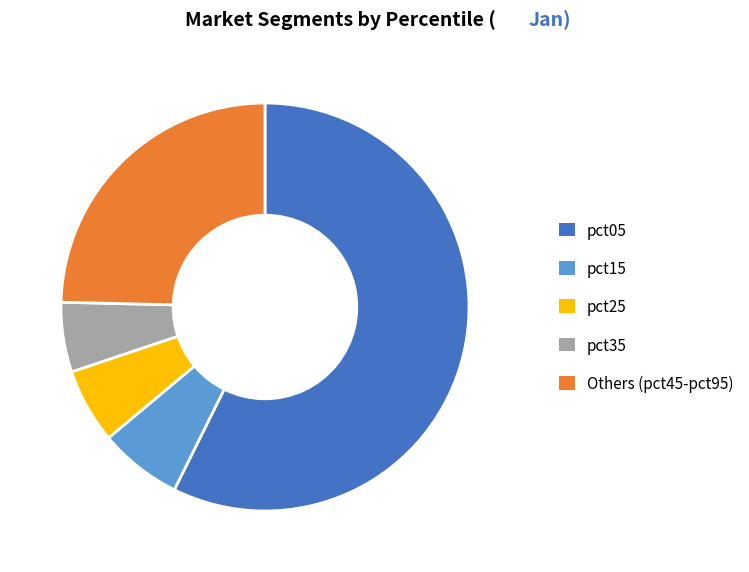

How many segments does this pie chart have?

5